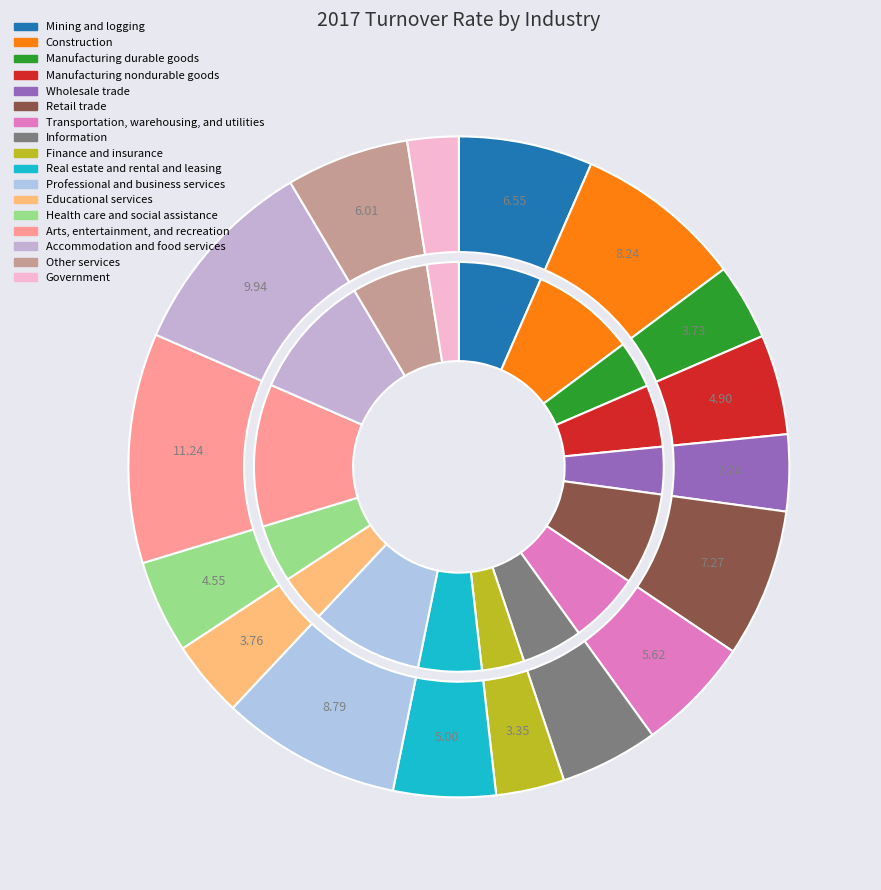

Count the number of slices in the pie.

17